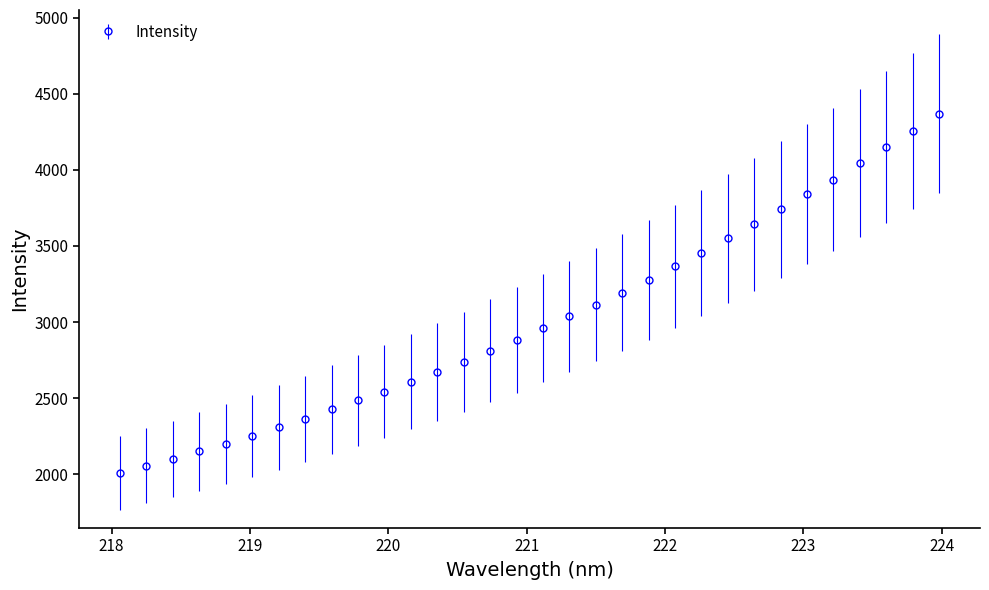

What is the value of the 3rd point from the left?

2100.5